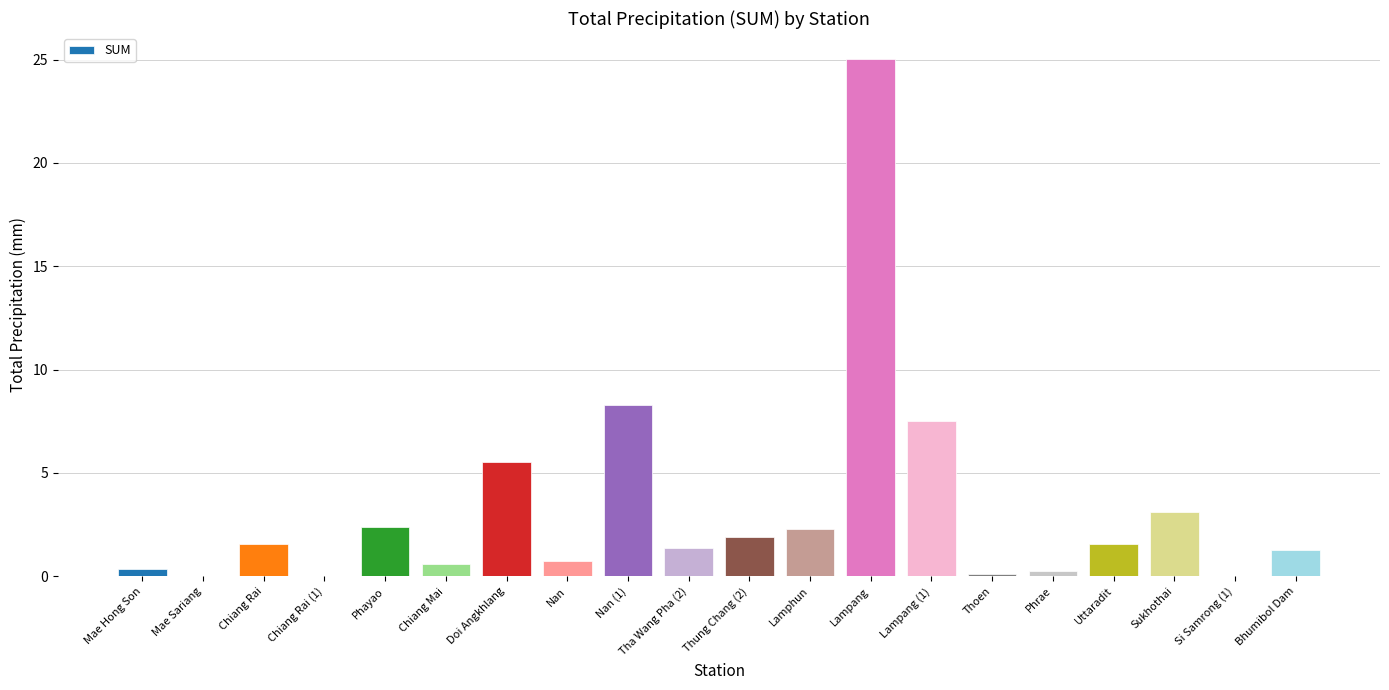

Read the value at Uttaradit.

1.6